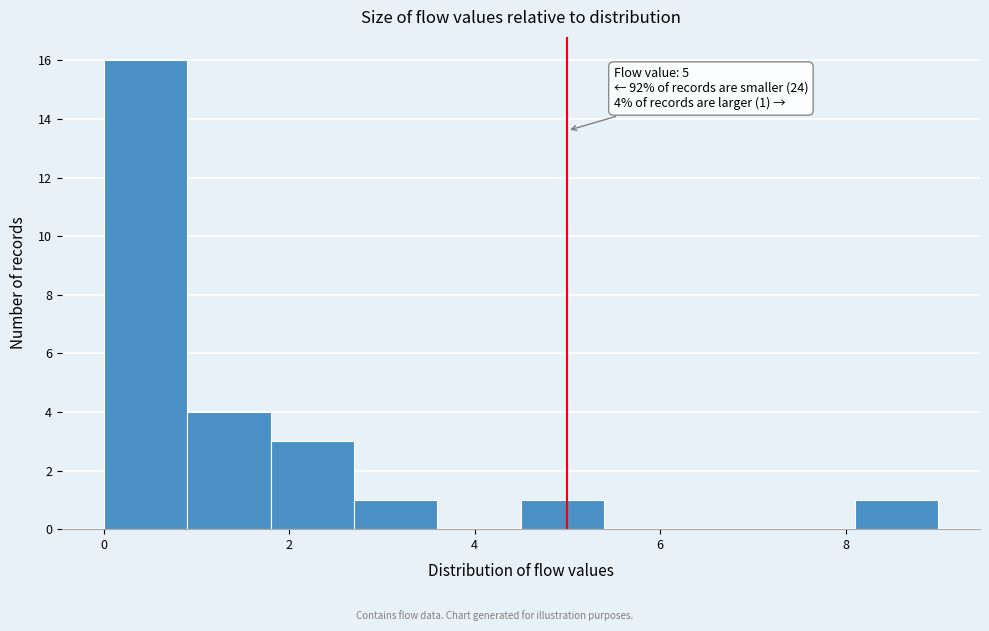

Over which range of the x-axis is the bar tallest?

0.0 to 0.9